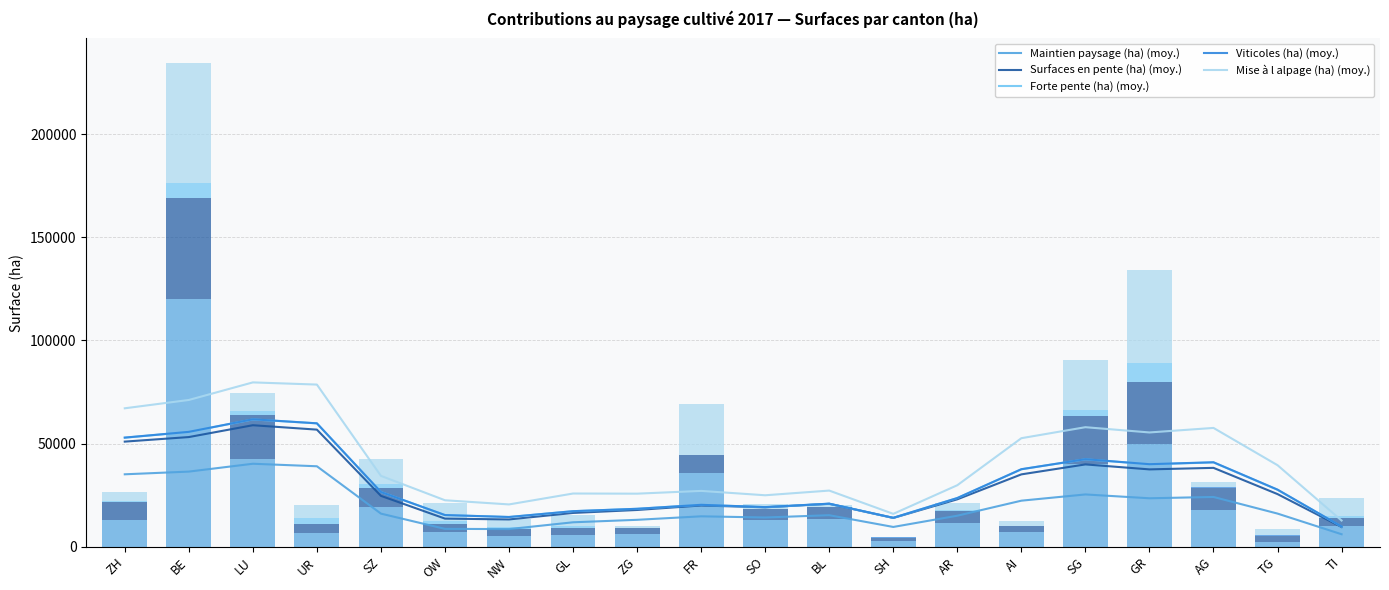

What position from the right is NW?

14